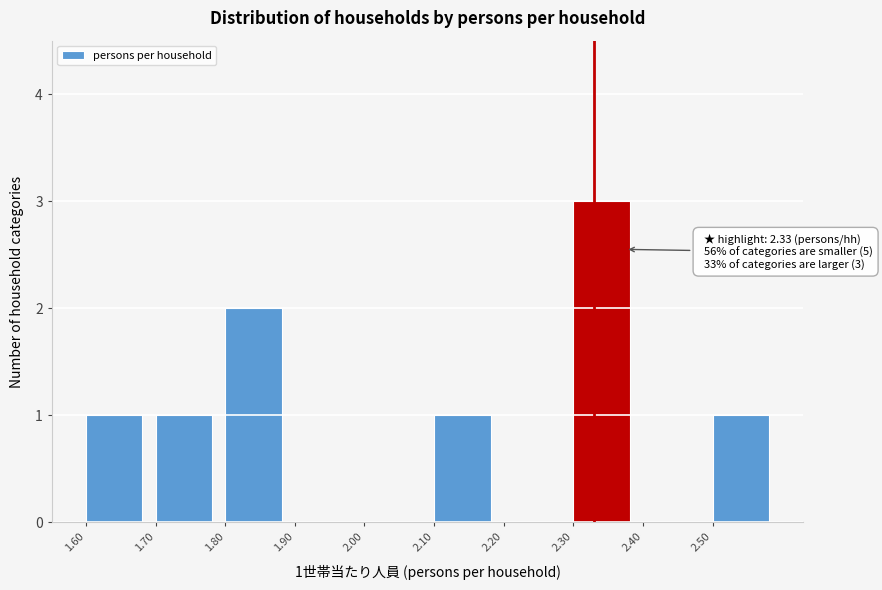

Reading right to left, transcribe all the data shown in this chart.

2.50=1	2.40=0	2.30=3	2.20=0	2.10=1	2.00=0	1.90=0	1.80=2	1.70=1	1.60=1